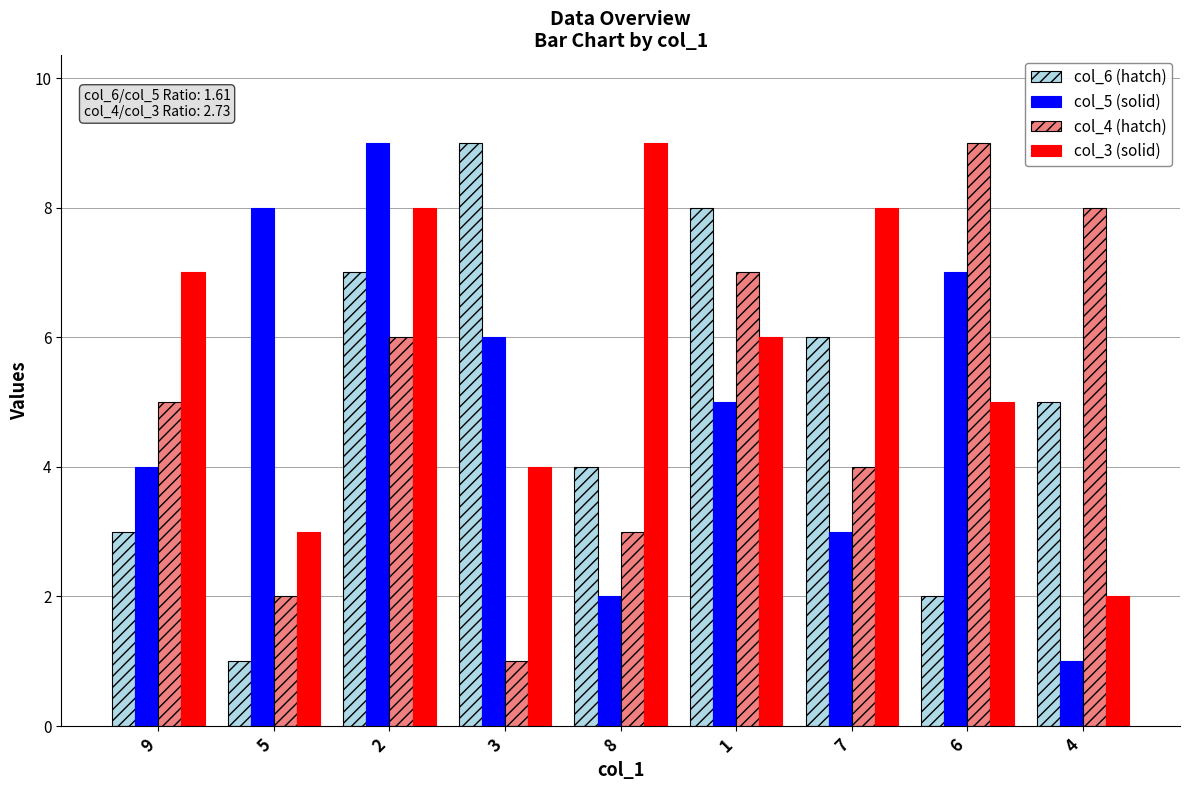

What is the maximum value shown in the chart?

9